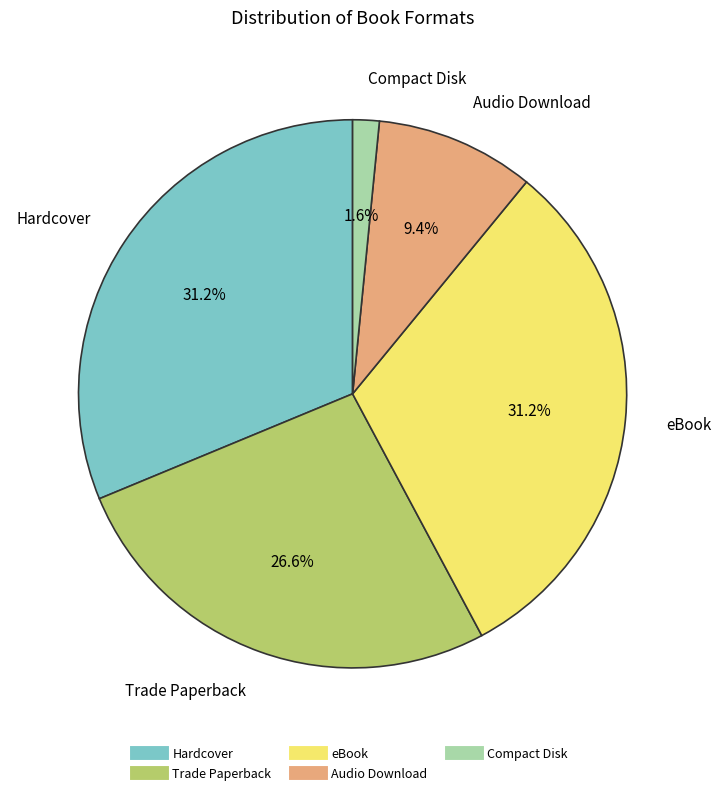

To the nearest percent, what percentage of the pie is Trade Paperback?

27%